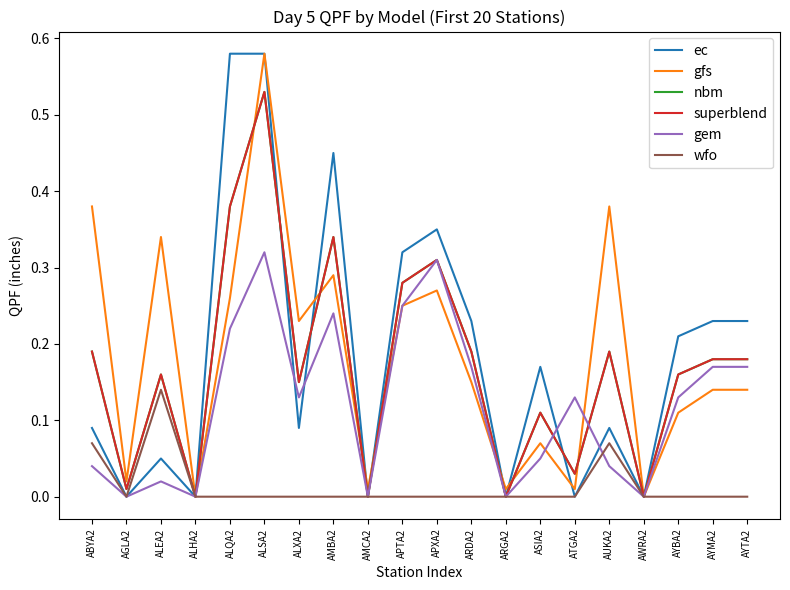

What is the label of the 9th point from the left?

AMCA2